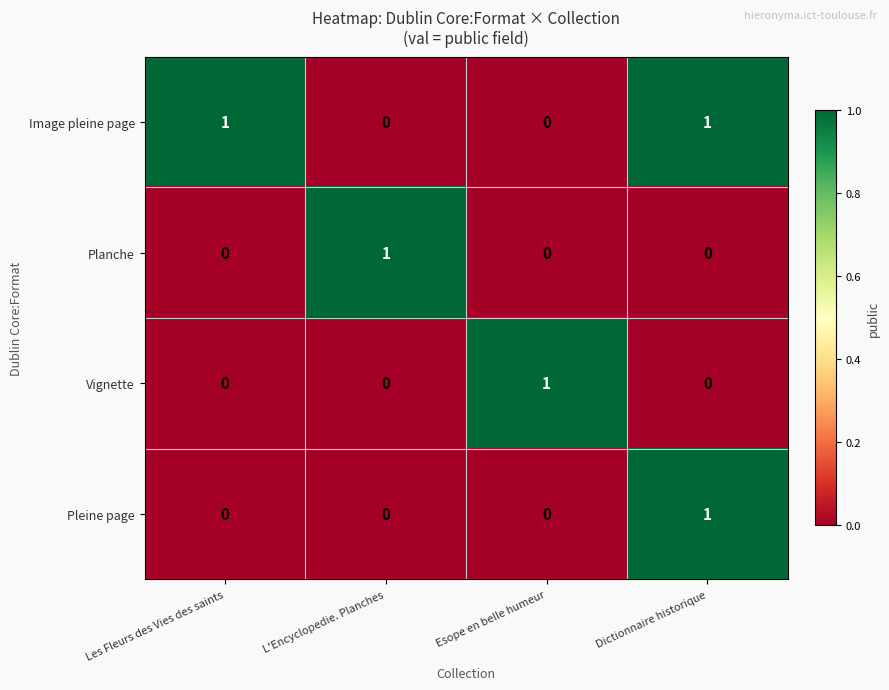

What is the total value across all series at L'Encyclopedie. Planches?

1